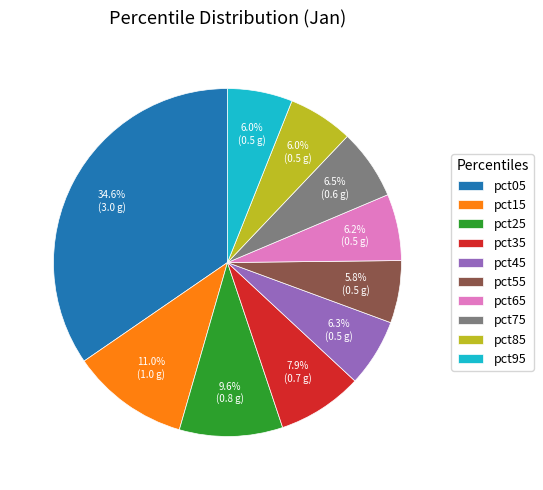

What percentage do pct75 and pct55 together represent?

12.3%